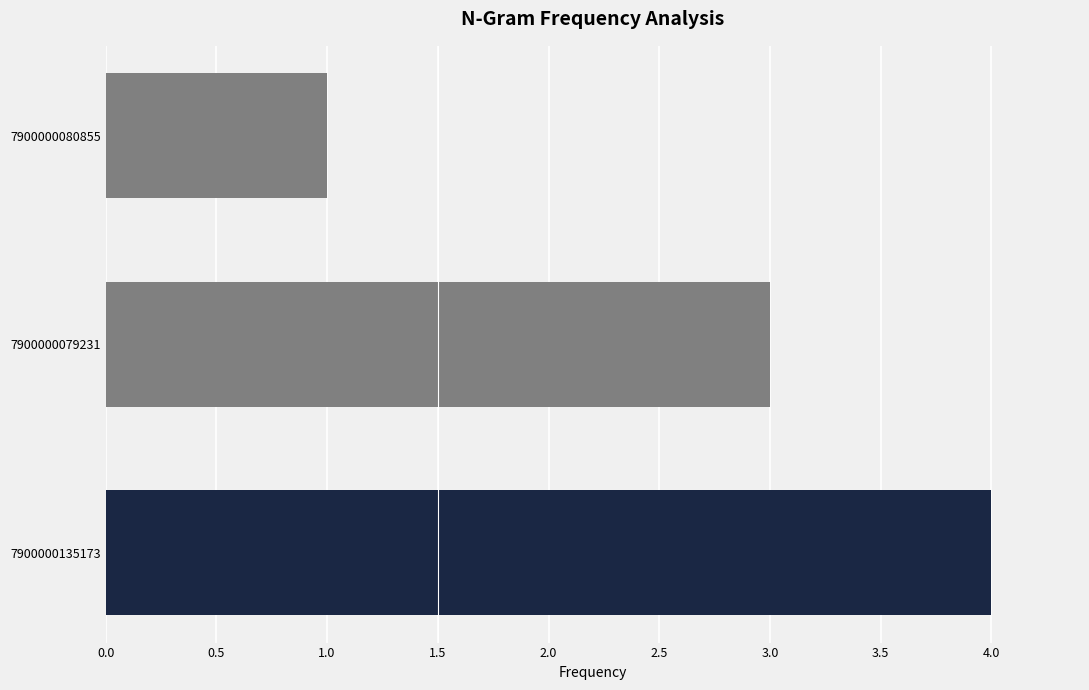

The chart shows a value of 1 at 7900000080855. True or false?

True